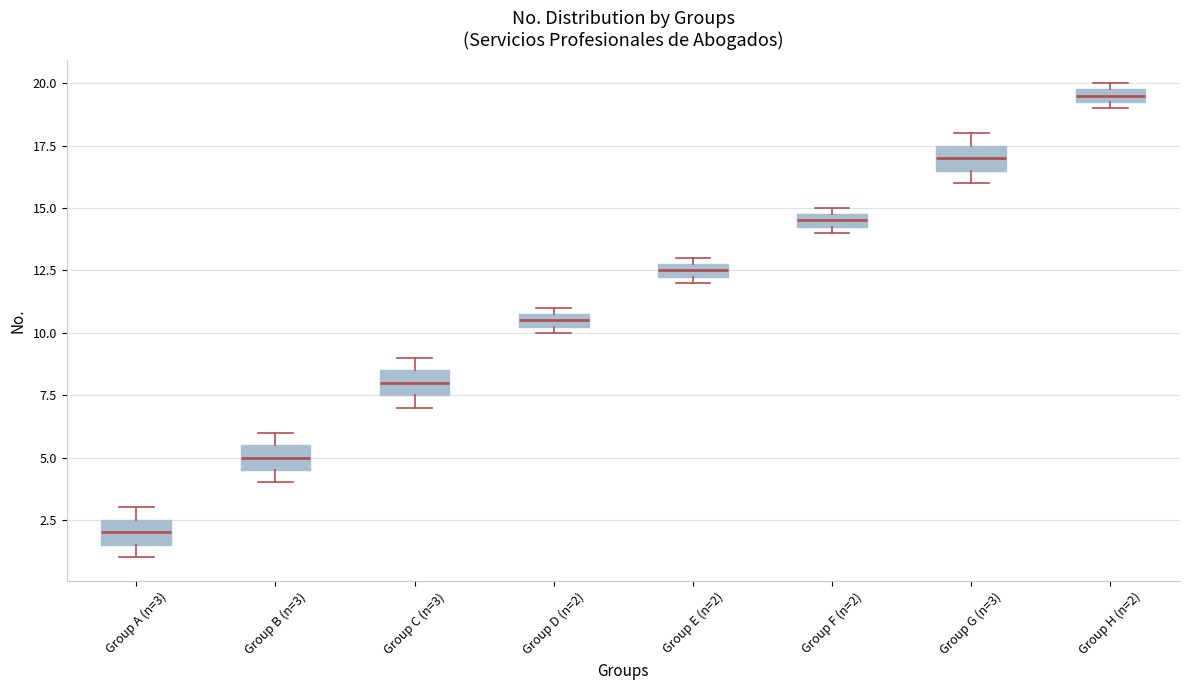

Which box's median line is the highest?

Group H (n=2)